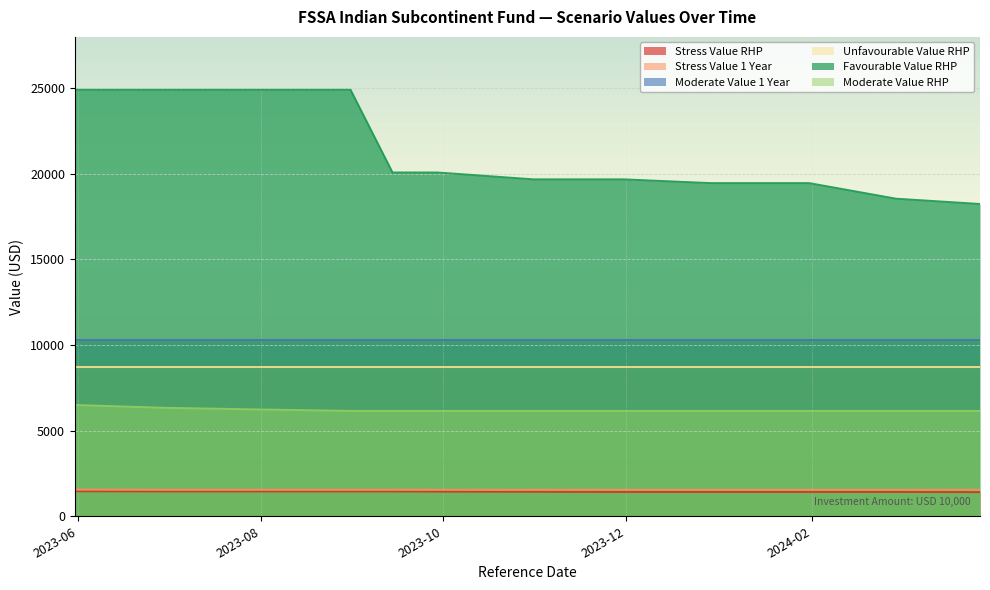

What is the label of the 5th point from the left?

2023-09-14